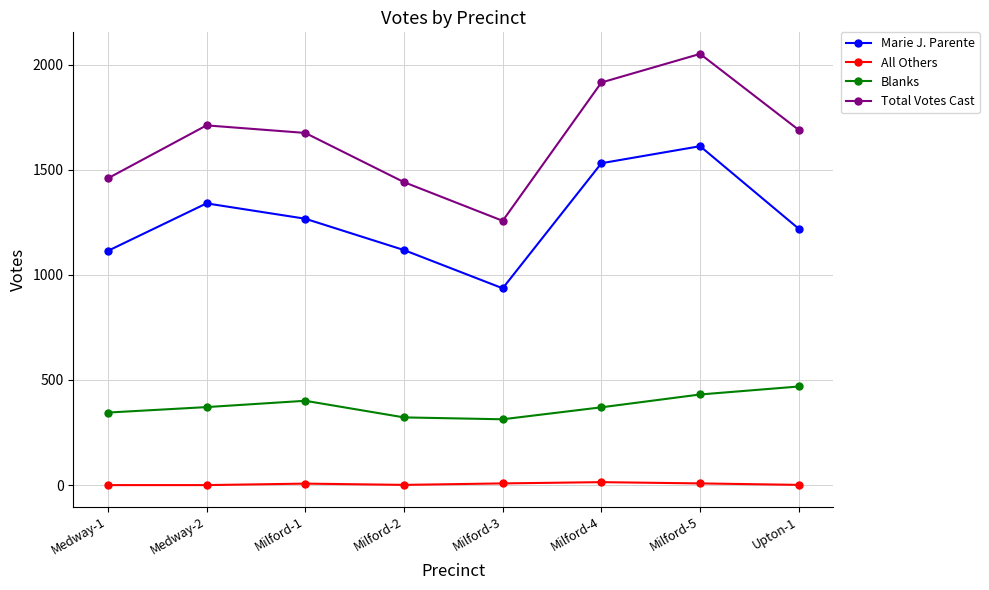

What is the sum of all Marie J. Parente values?

10137